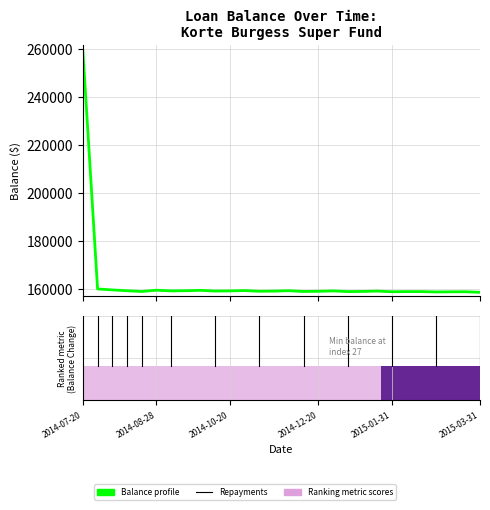

What is the minimum value shown in the chart?

158480.9